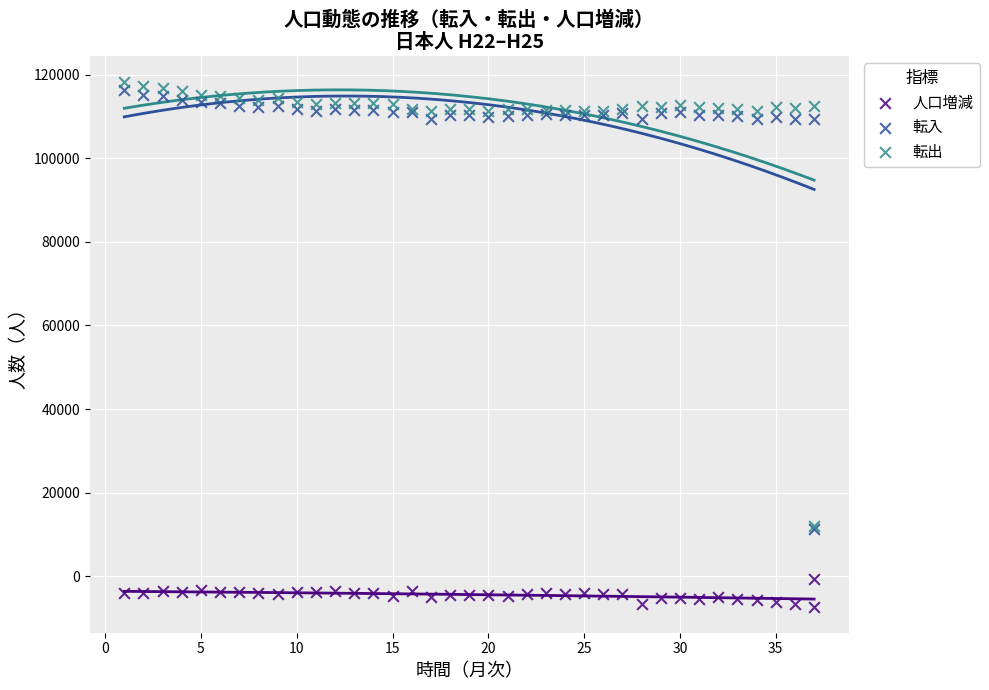

Which series has the largest Y range (max minus min)?

転出